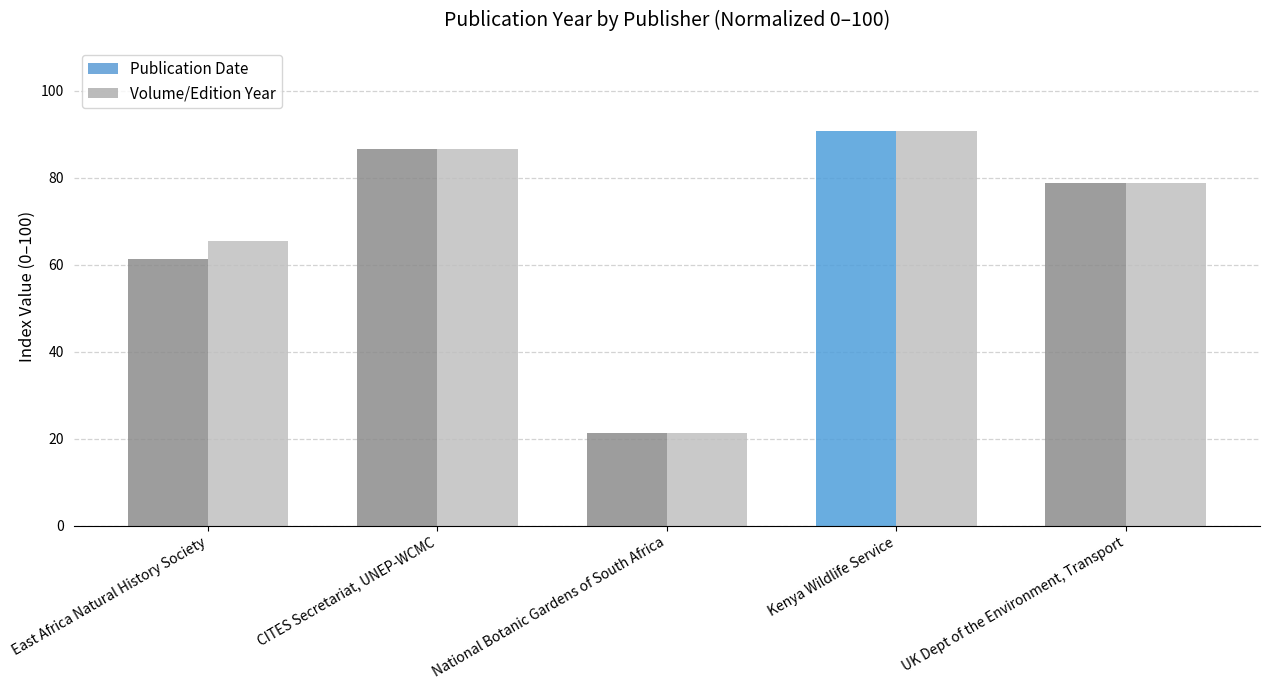

What is the difference between the Volume/Edition Year values at UK Dept of the Environment, Transport and Kenya Wildlife Service?

12.0